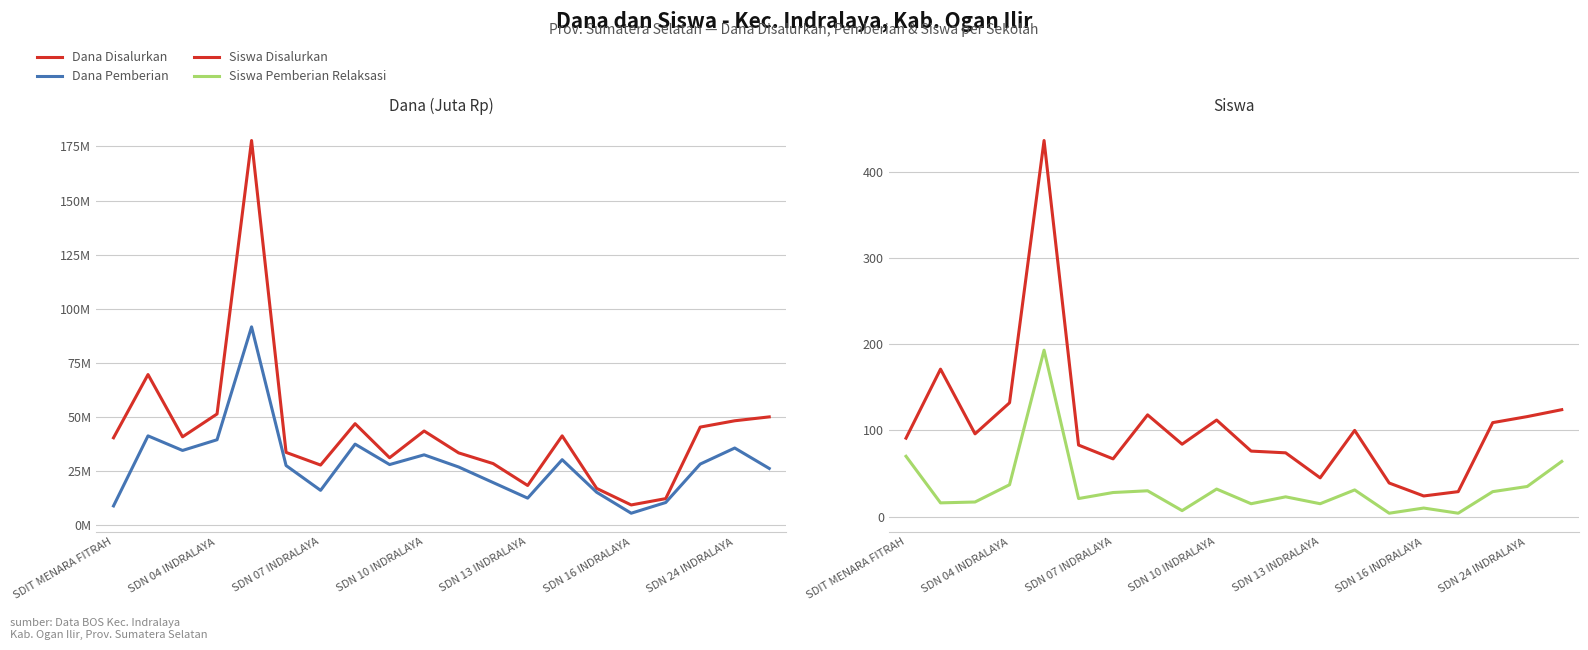

What is the highest value of the Dana Disalurkan series?

177.8